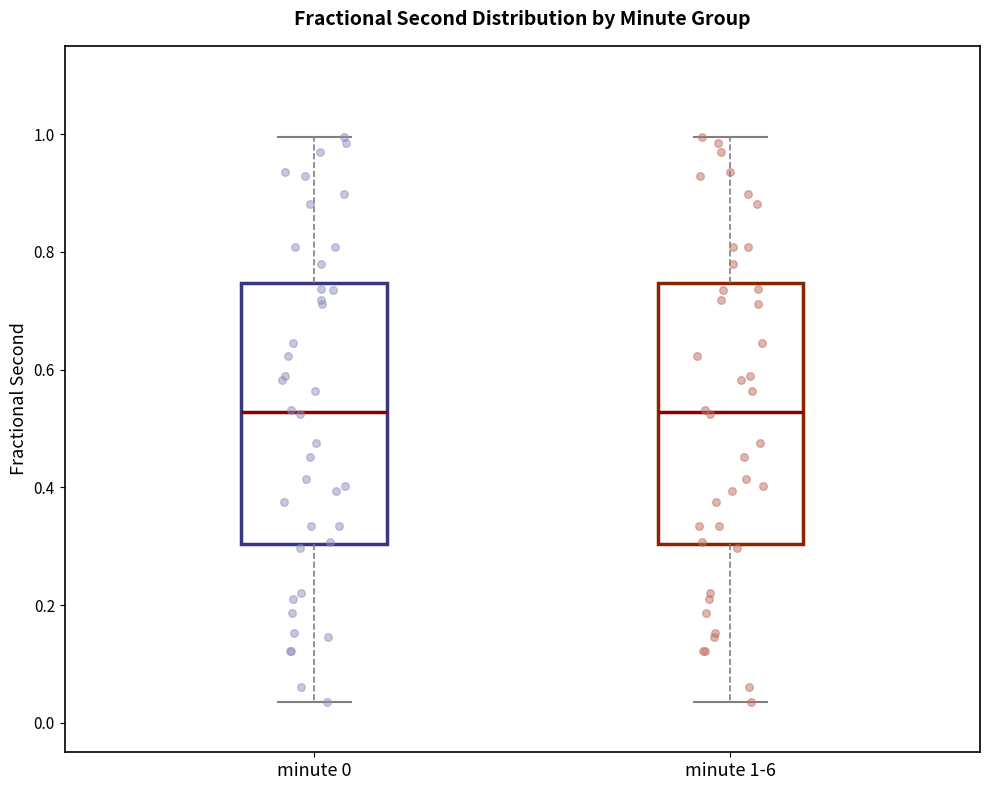

Reading left to right, transcribe this box plot: for each box, give where its median line is, the range the box spans, and where its two whiskers end, as read against the y-axis. The values are not printed on the chart, so give them approximately, as read against the axis.

minute 0: median 0.52, box 0.30 to 0.74, whiskers 0.04 to 1.00
minute 1-6: median 0.52, box 0.30 to 0.74, whiskers 0.04 to 1.00